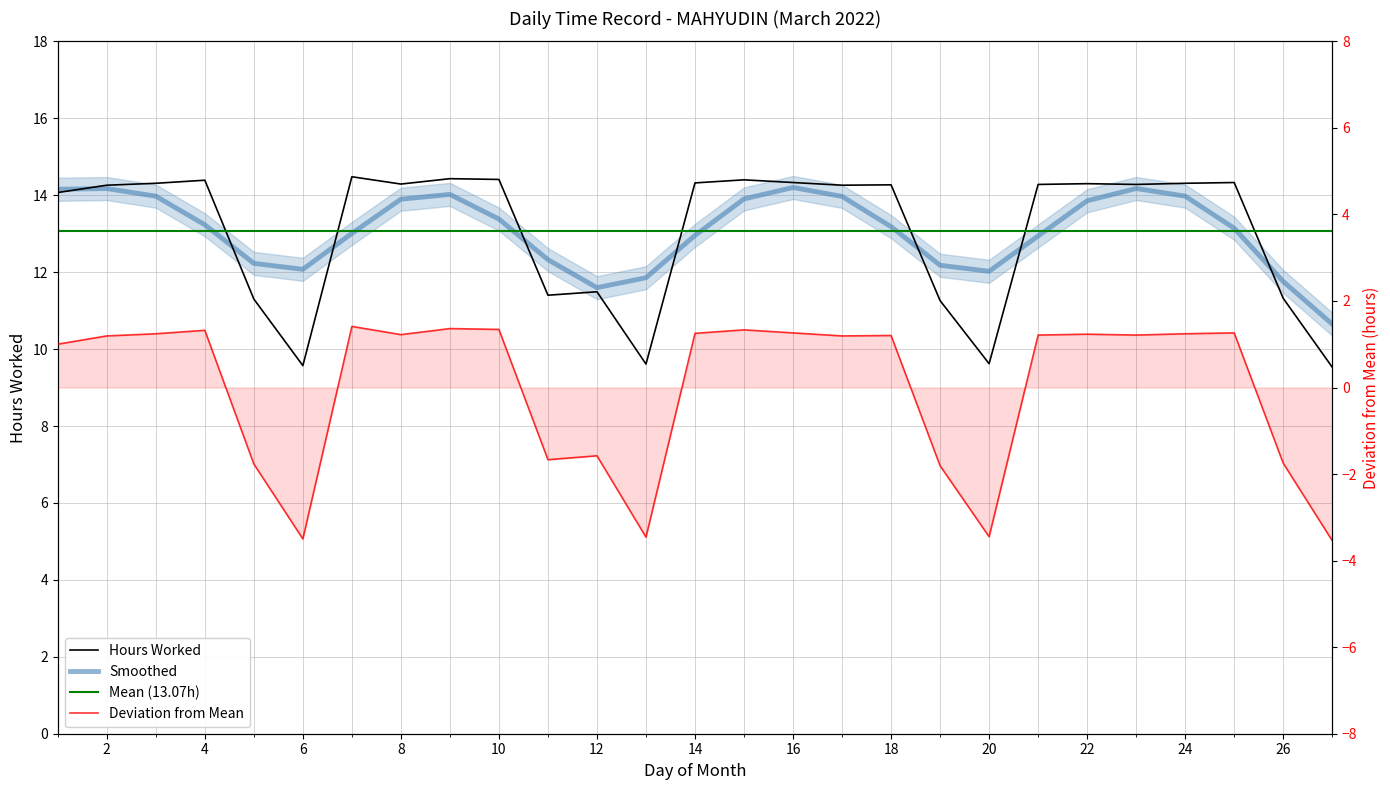

Between 11 and 6, which is larger?

11